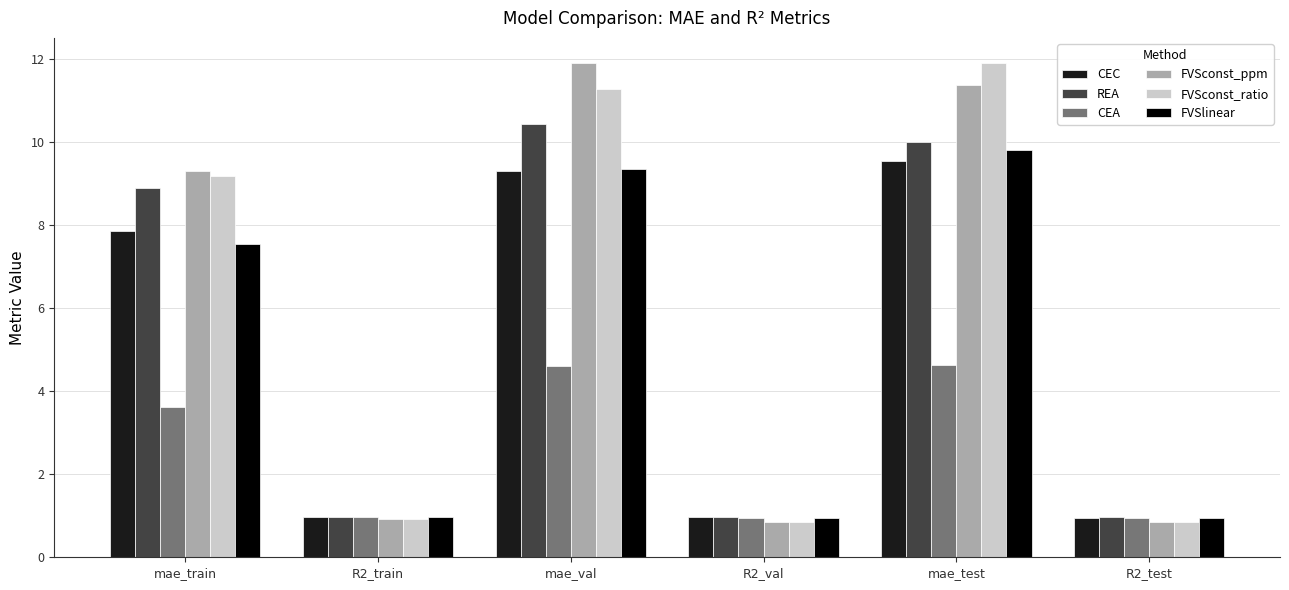

What is the label of the 1st bar from the left?

mae_train